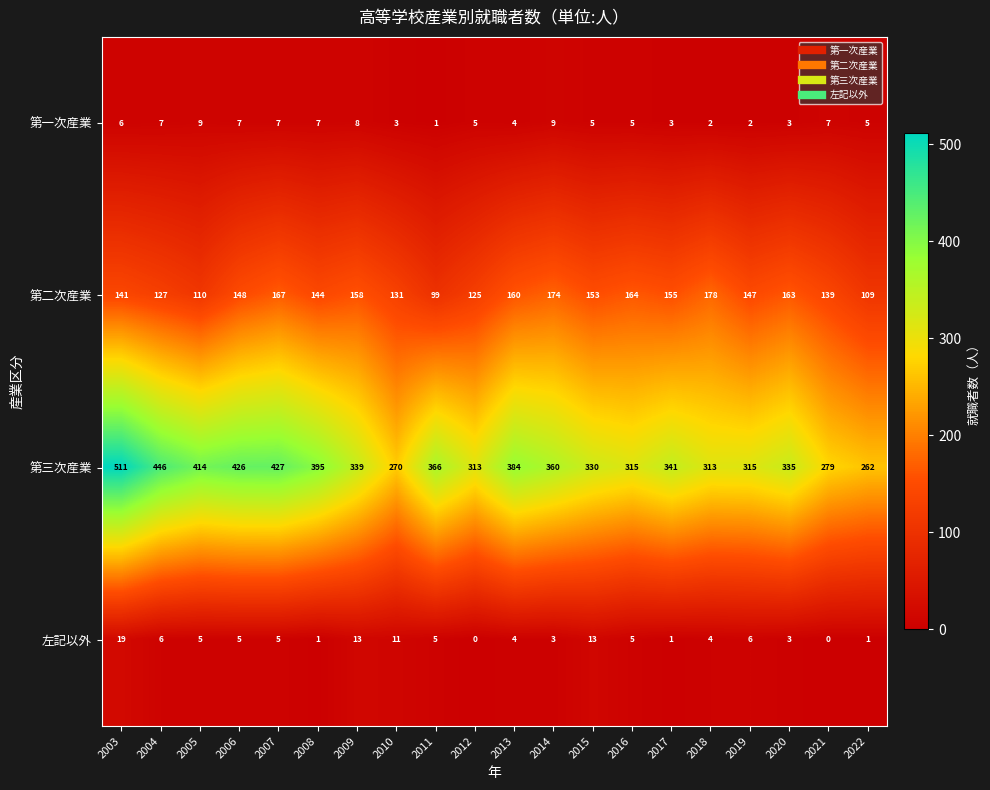

How many data points does each series have?

20